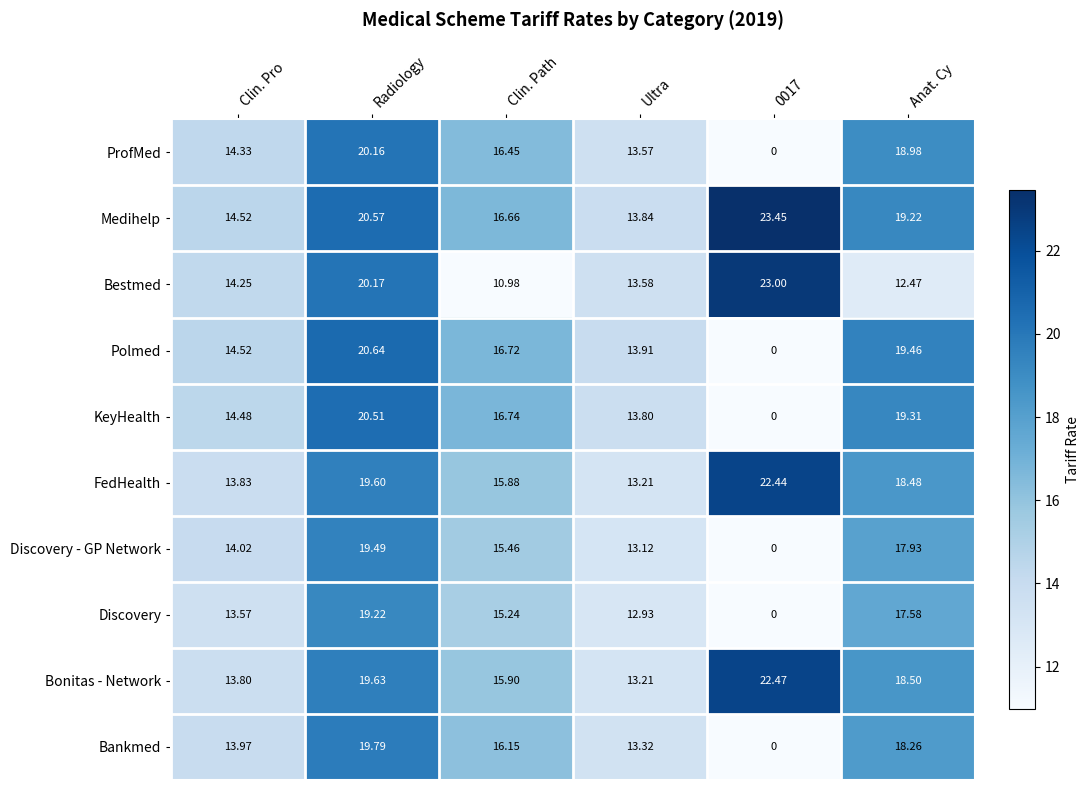

Between Radiology and Anat. Cy, which series saw the biggest shift?

Bestmed